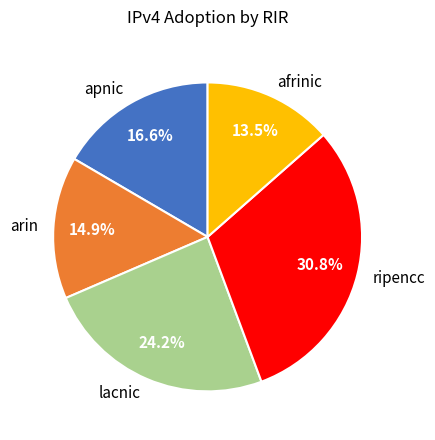

To the nearest percent, what percentage of the pie is apnic?

17%